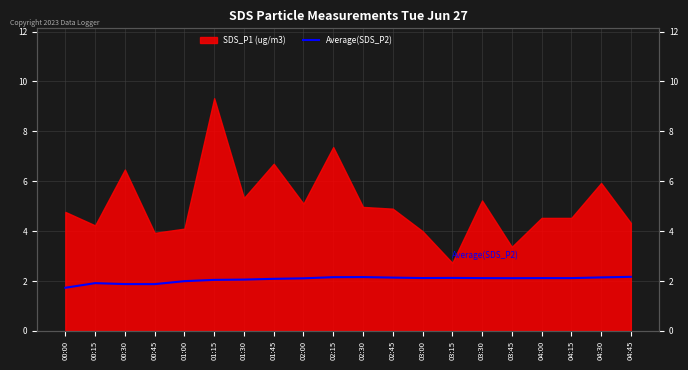

What is the minimum value shown in the chart?

1.7